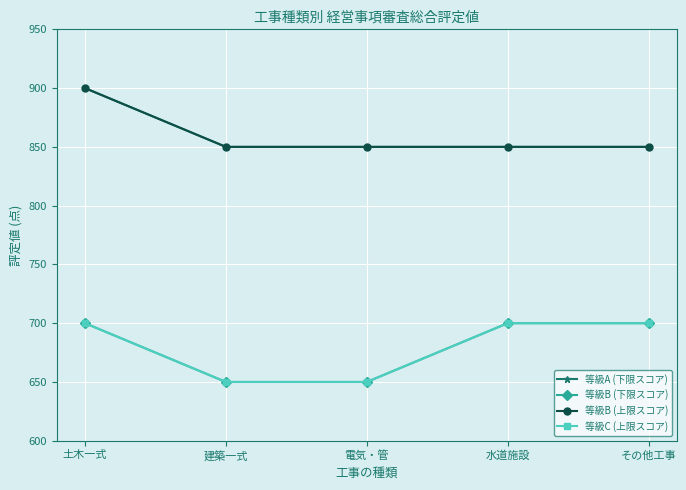

Reading left to right, extract all data points from this chart.

等級A (下限スコア): 土木一式=900	建築一式=850	電気・管=850	水道施設=850	その他工事=850
等級B (下限スコア): 土木一式=700	建築一式=650	電気・管=650	水道施設=700	その他工事=700
等級B (上限スコア): 土木一式=900	建築一式=850	電気・管=850	水道施設=850	その他工事=850
等級C (上限スコア): 土木一式=700	建築一式=650	電気・管=650	水道施設=700	その他工事=700